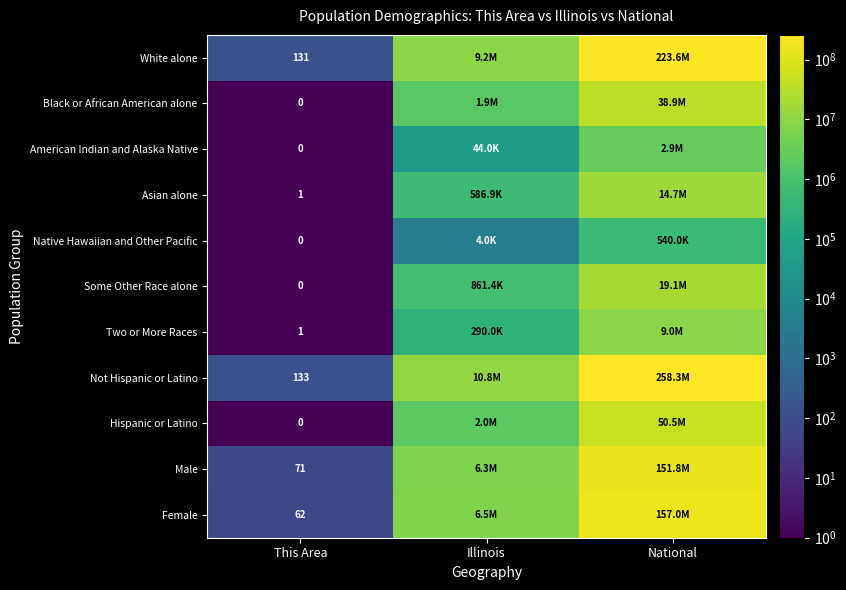

Which category has the highest value across all series?

National